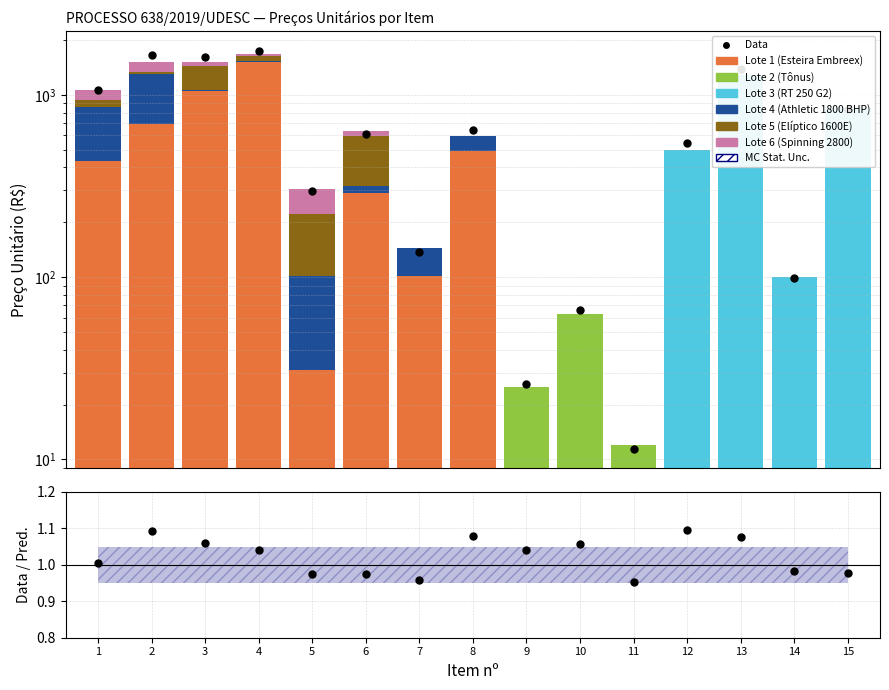

Which series has the largest total across all categories?

Lote 1 (Esteira Embreex)